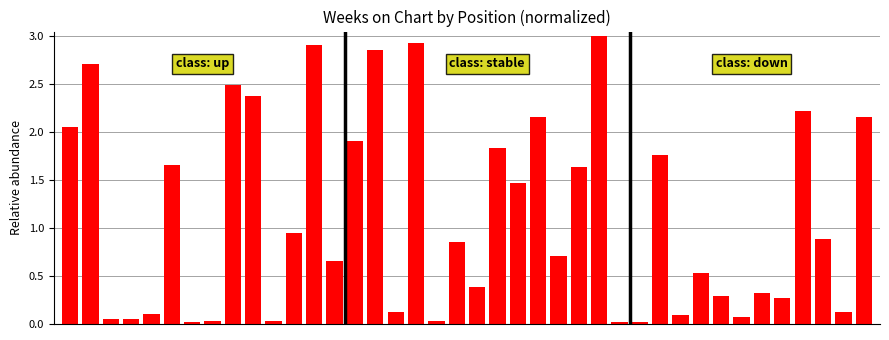

What is the difference between the maximum and minimum values?

3.0